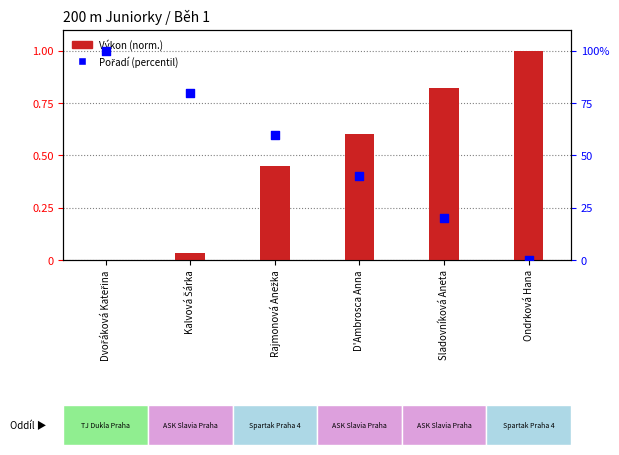

What are all the series names shown in the legend?

Výkon (norm.), Pořadí (percentil)